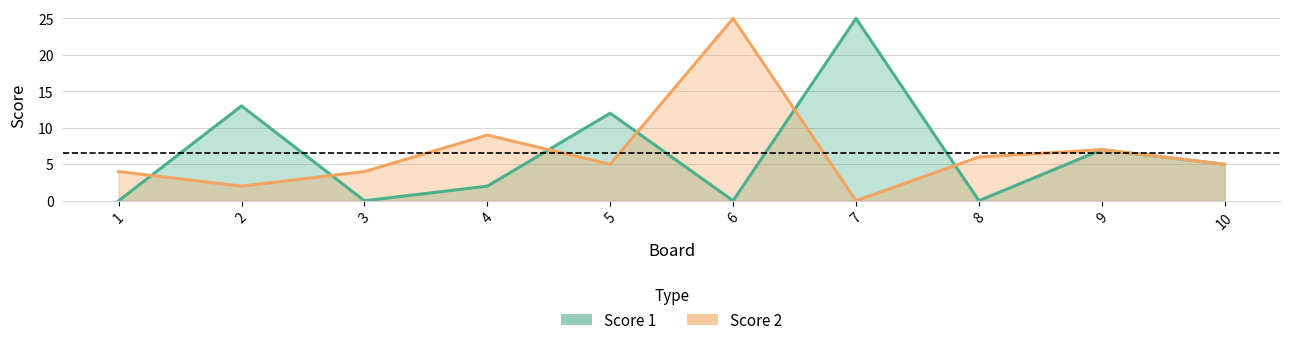

List the series in order of their peak value, lowest first.

Score 1, Score 2